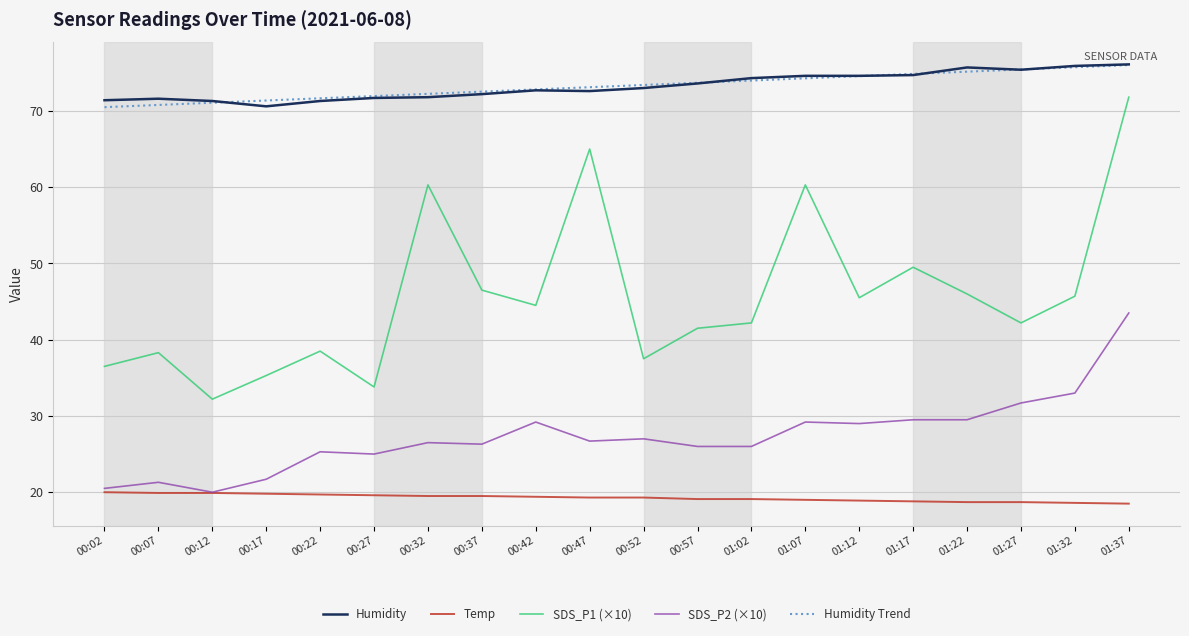

Does the chart display data point markers on the line(s)?

No